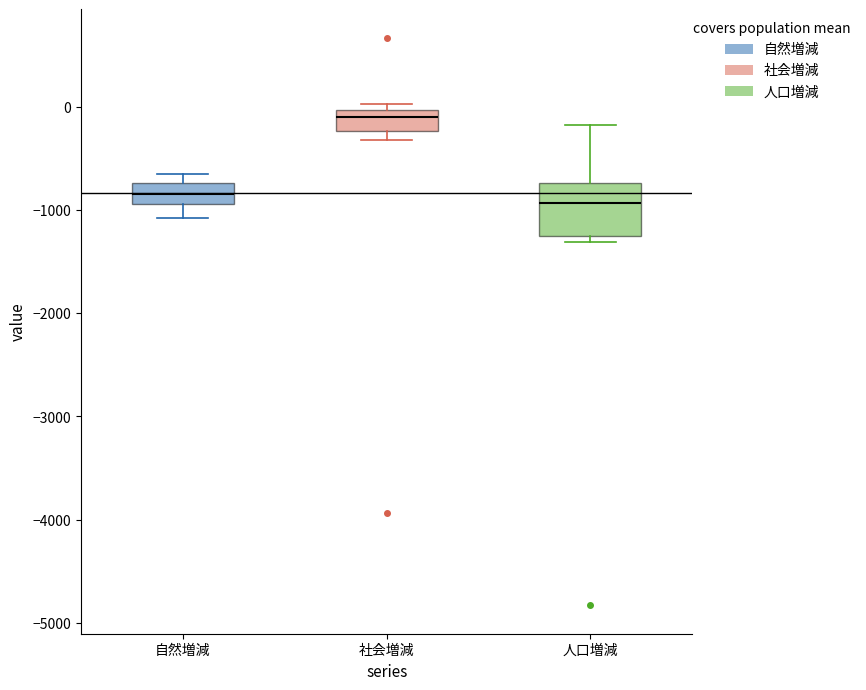

Comparing the boxes themselves (not the whiskers), which one is the tallest?

人口増減